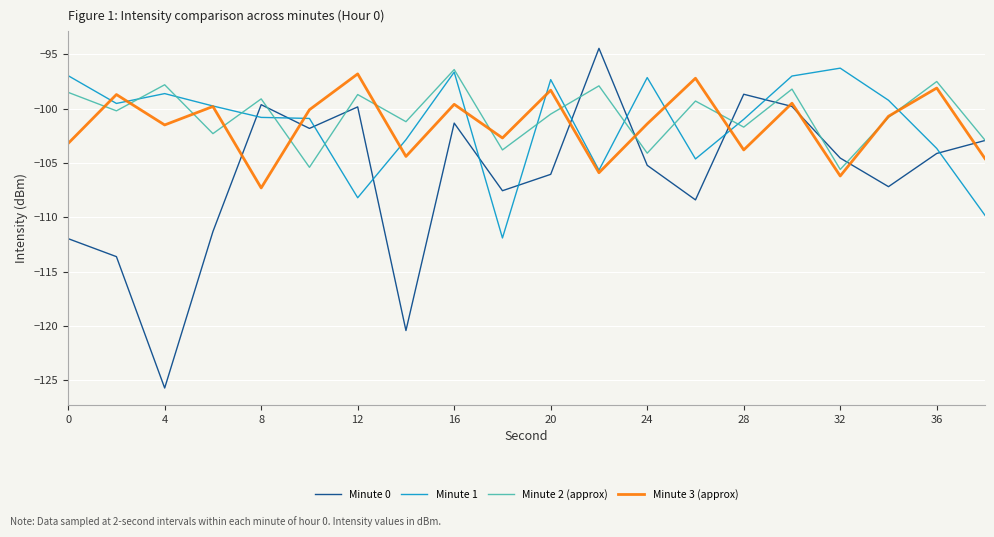

True or false: Minute 1 and Minute 0 intersect in this chart.

True